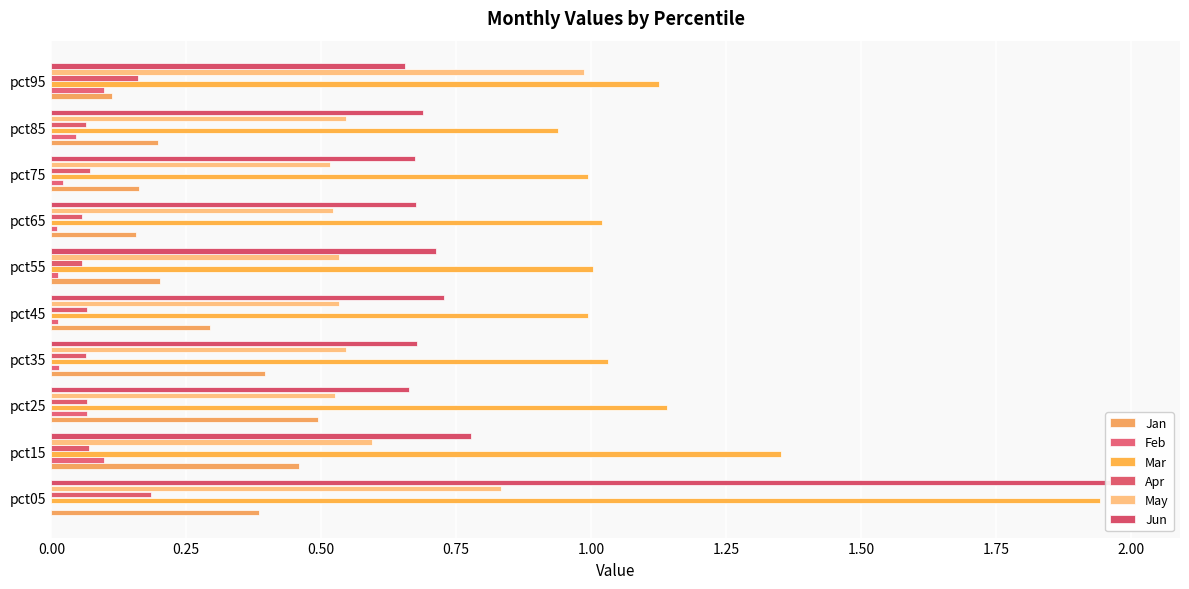

What are all the series names shown in the legend?

Jan, Feb, Mar, Apr, May, Jun